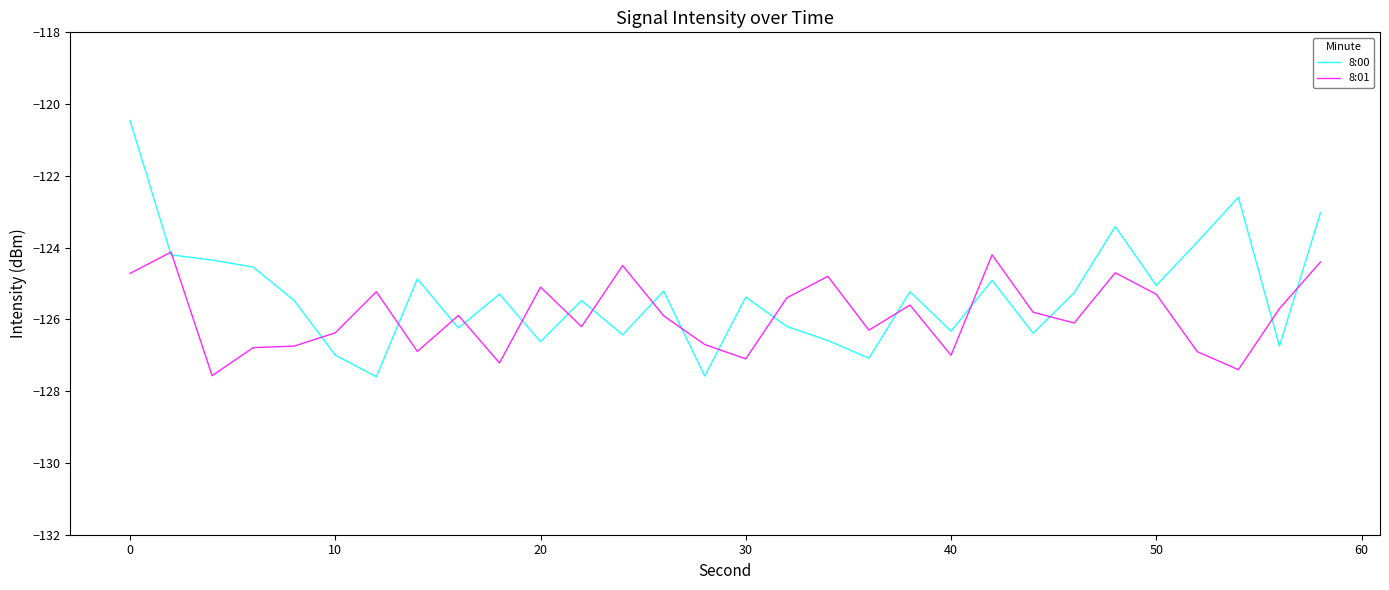

List the series in order of their peak value, highest first.

8:00, 8:01